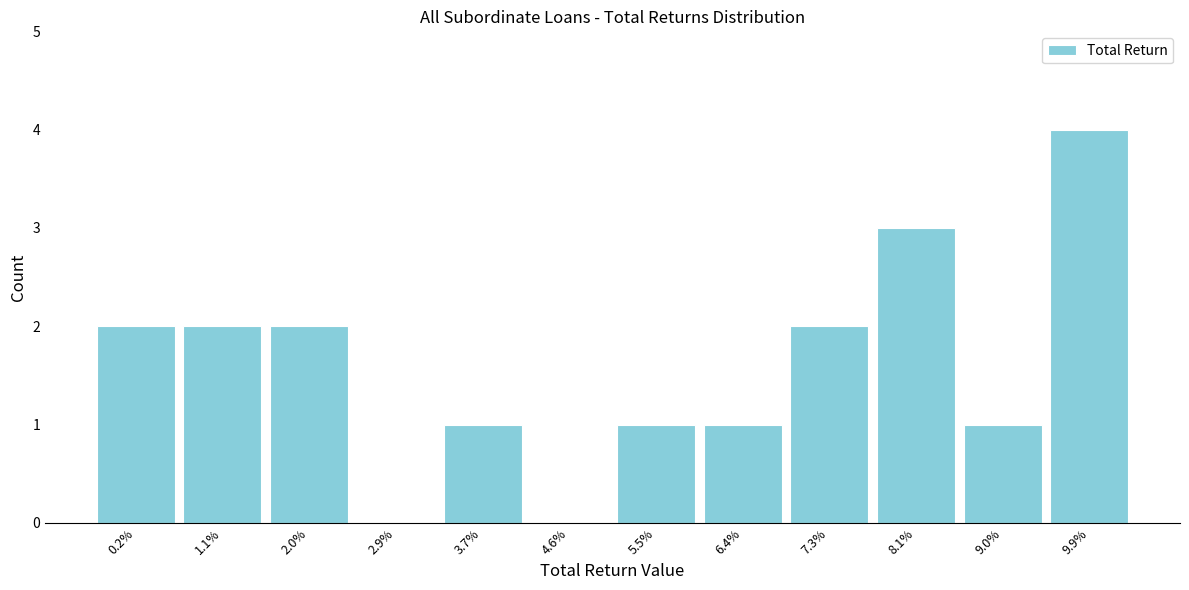

Reading left to right, transcribe all the data shown in this chart.

0.2%=2	1.1%=2	2.0%=2	2.9%=0	3.7%=1	4.6%=0	5.5%=1	6.4%=1	7.3%=2	8.1%=3	9.0%=1	9.9%=4